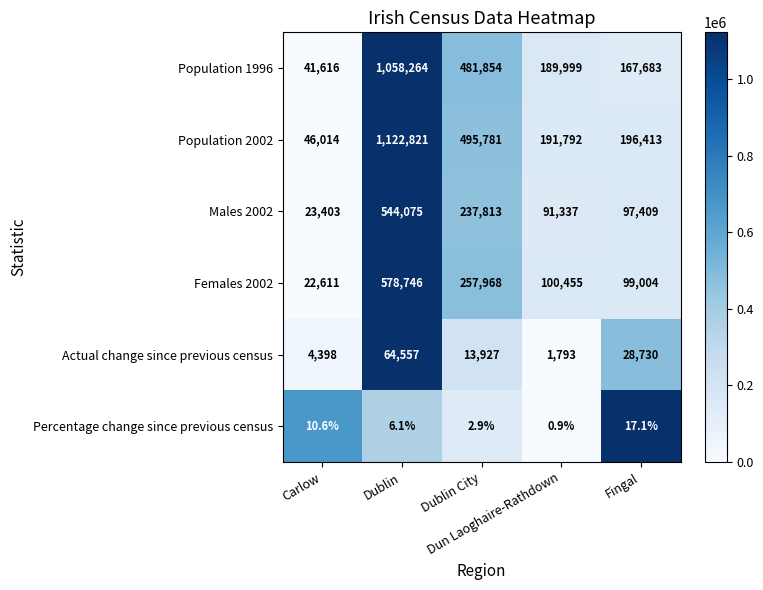

Which series has the widest spread of values?

Population 2002